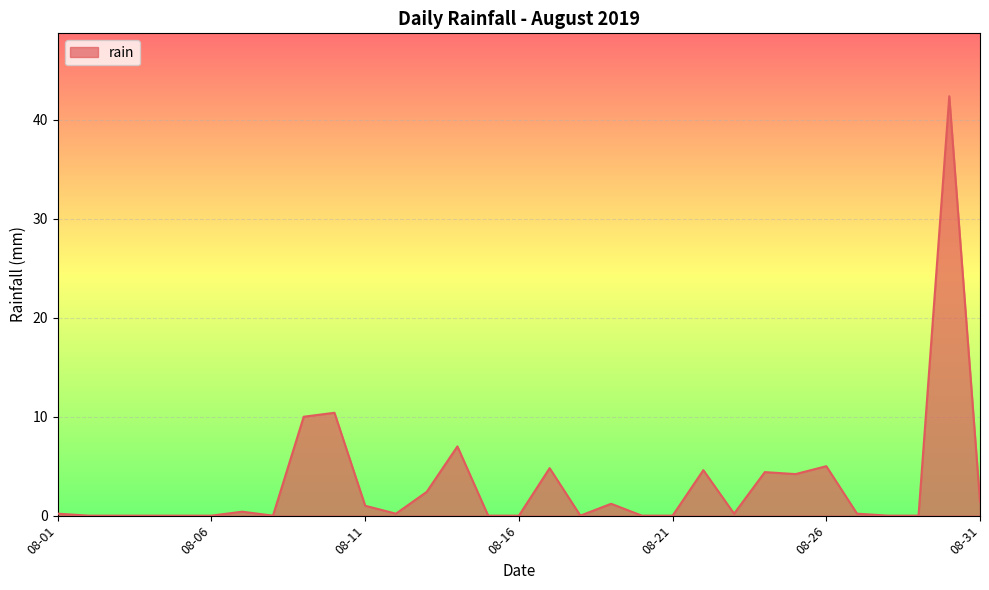

What is the difference between the maximum and minimum values?

42.4